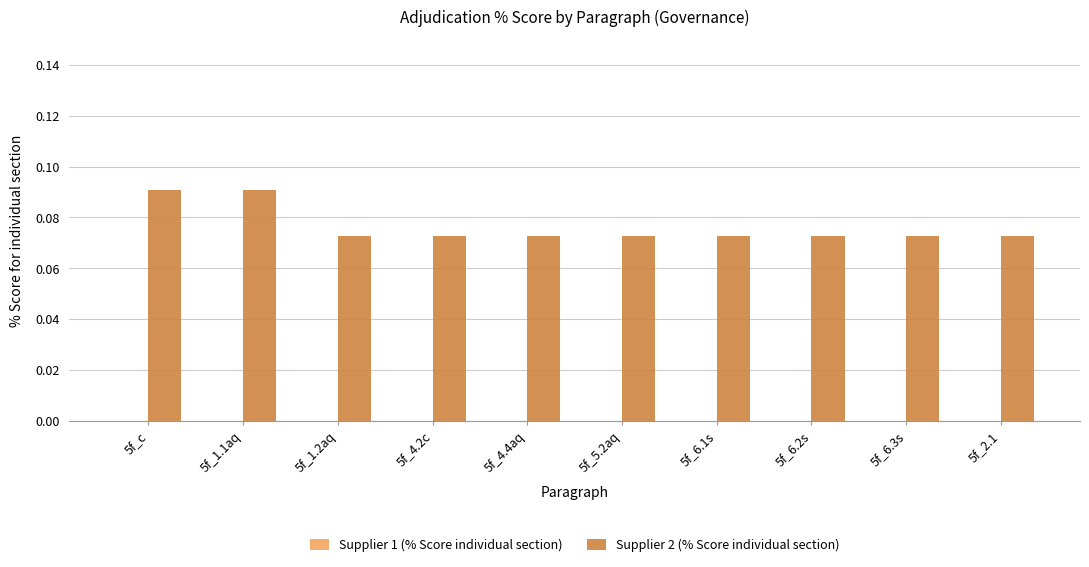

Count the values in the range 0 to 1.

10